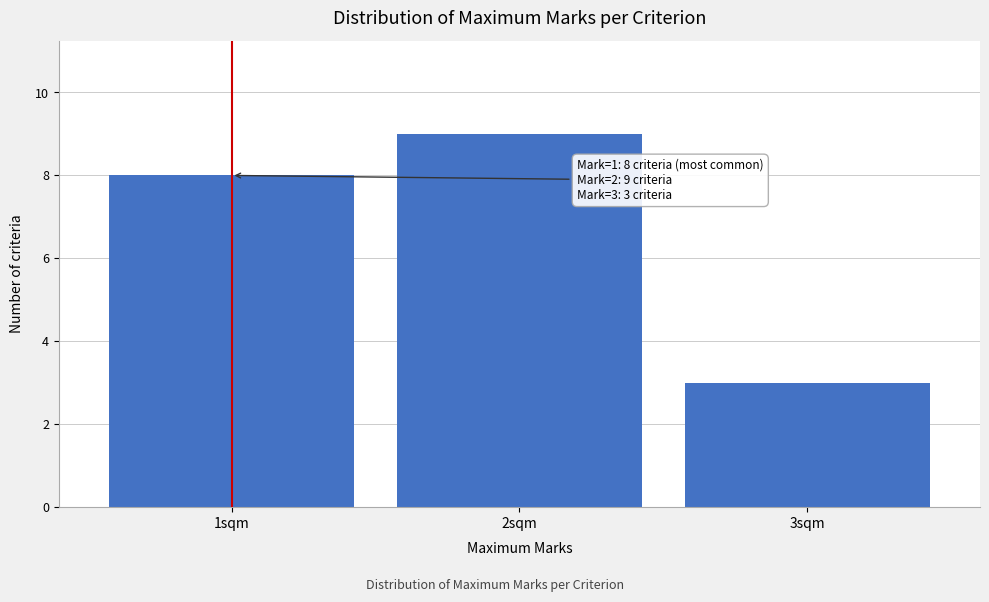

Reading left to right, list all the values displayed in this chart.

1sqm=8	2sqm=9	3sqm=3